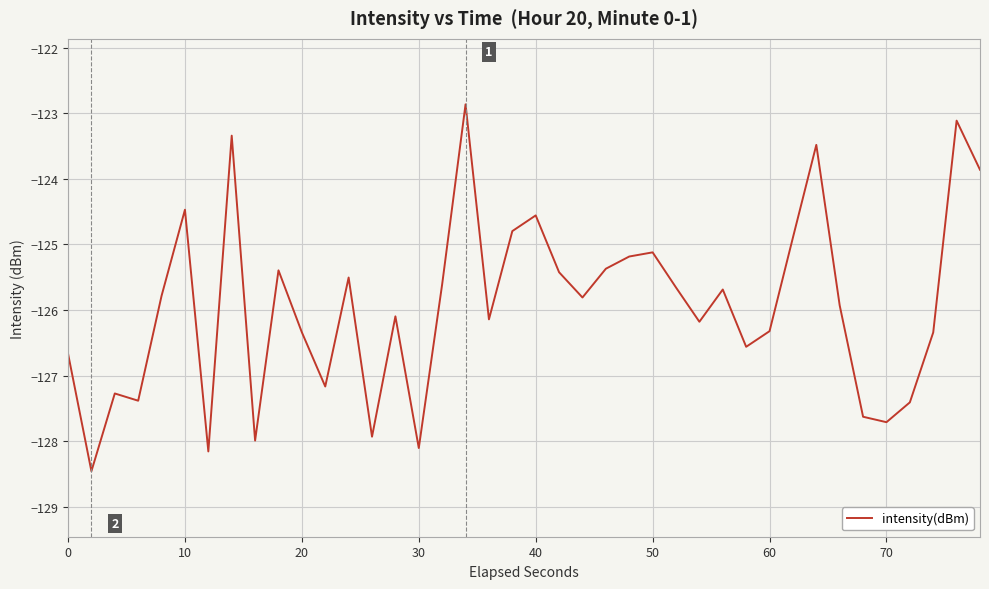

What is the smallest value displayed?

-128.5